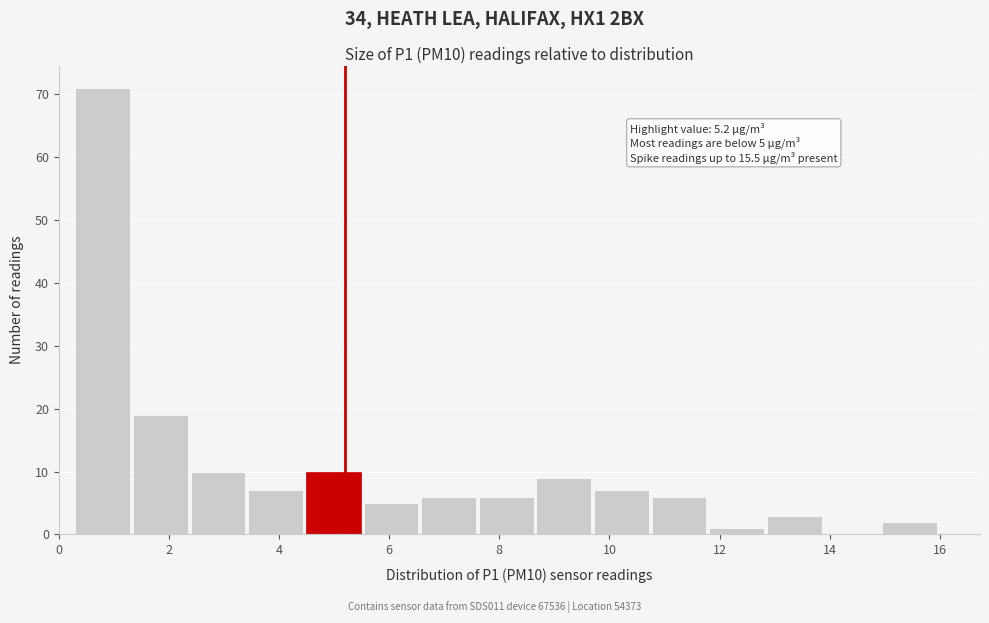

Over which range of the x-axis is the bar tallest?

0.4 to 1.4